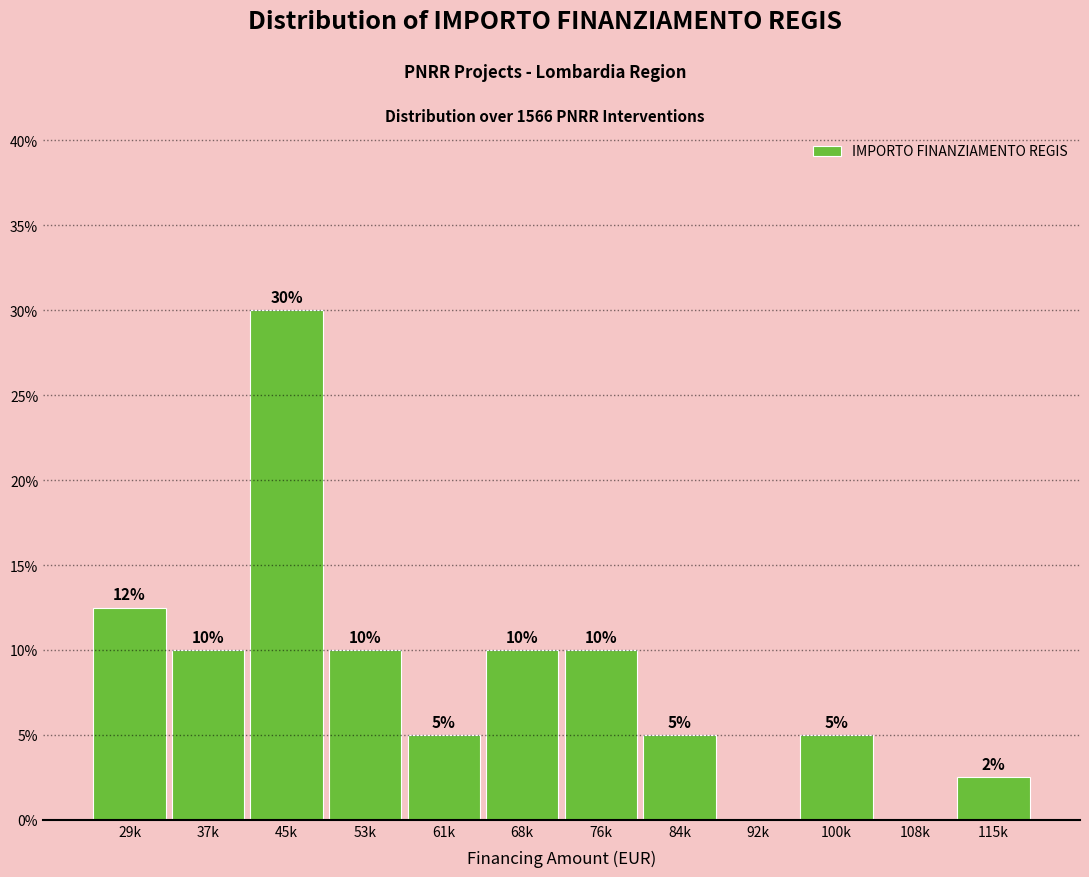

What is the maximum value shown in the chart?

30.0